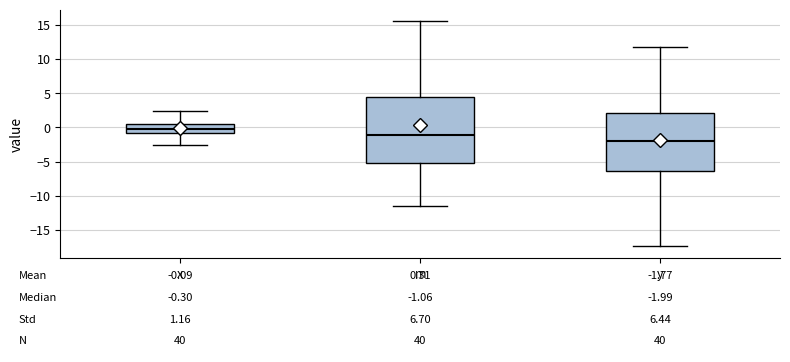

Comparing the boxes themselves (not the whiskers), which one is the tallest?

m